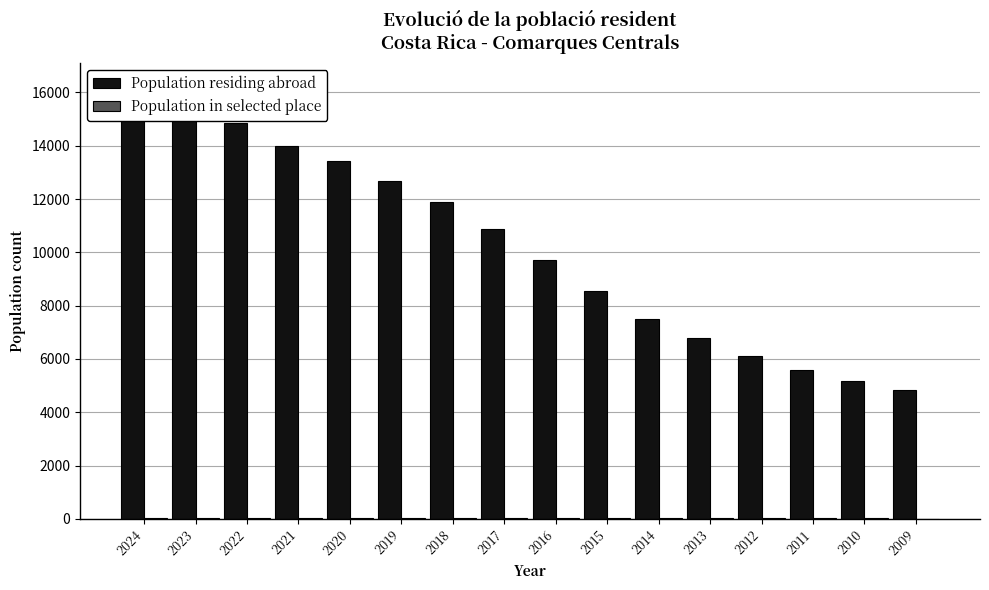

At which category is the sum across all series the highest?

2024